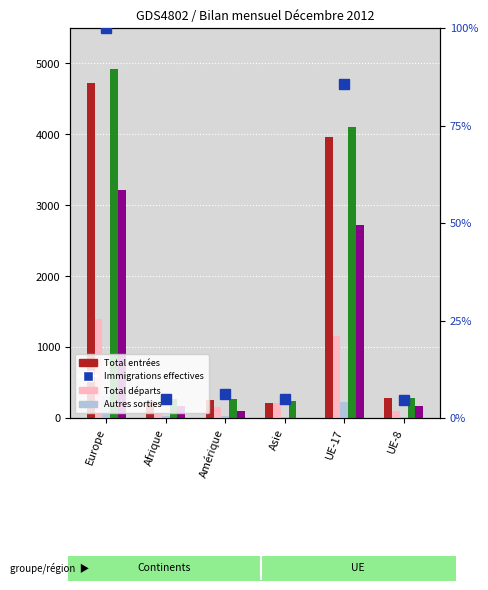

What is the sum of all Immigrations effectives values?

206.3